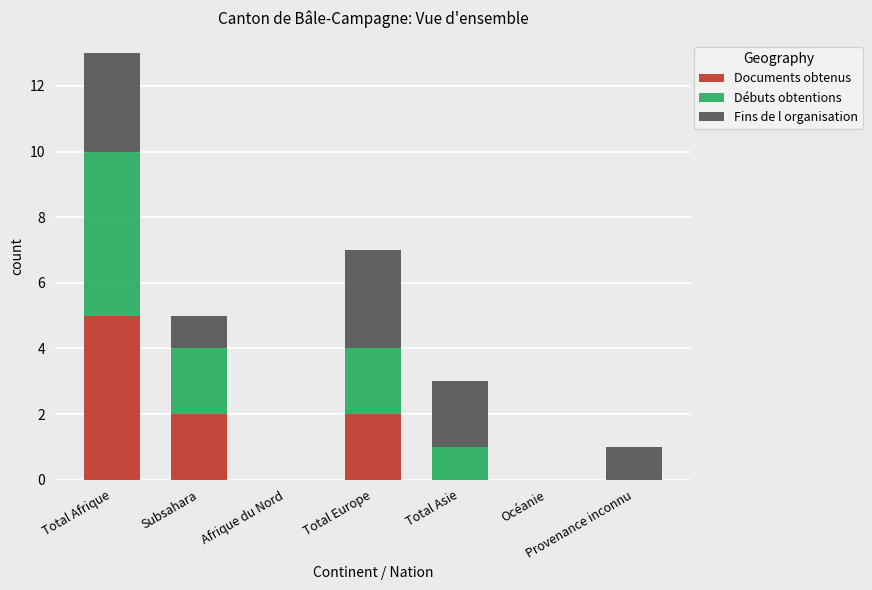

What is the highest value of the Documents obtenus series?

5